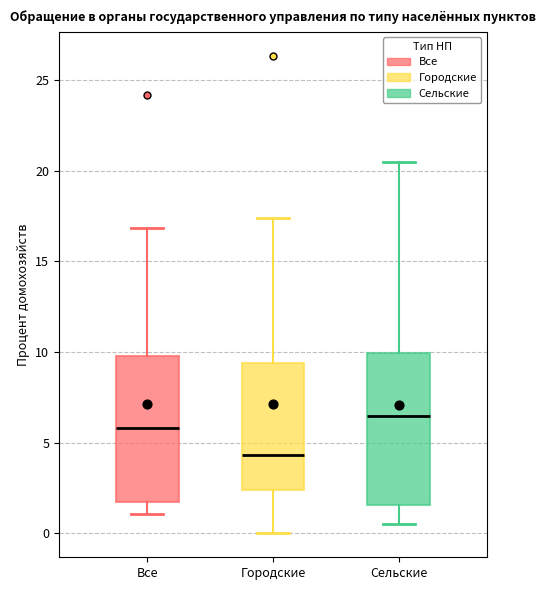

Reading left to right, read every box against the y-axis: the position of its median line, the range the box covers, and the ends of its whiskers. The values are not printed on the chart, so give them approximately, as read against the axis.

Все: median 6.0, box 1.5 to 10.0, whiskers 1.0 to 17.0
Городские: median 4.5, box 2.5 to 9.5, whiskers 0.0 to 17.5
Сельские: median 6.5, box 1.5 to 10.0, whiskers 0.5 to 20.5